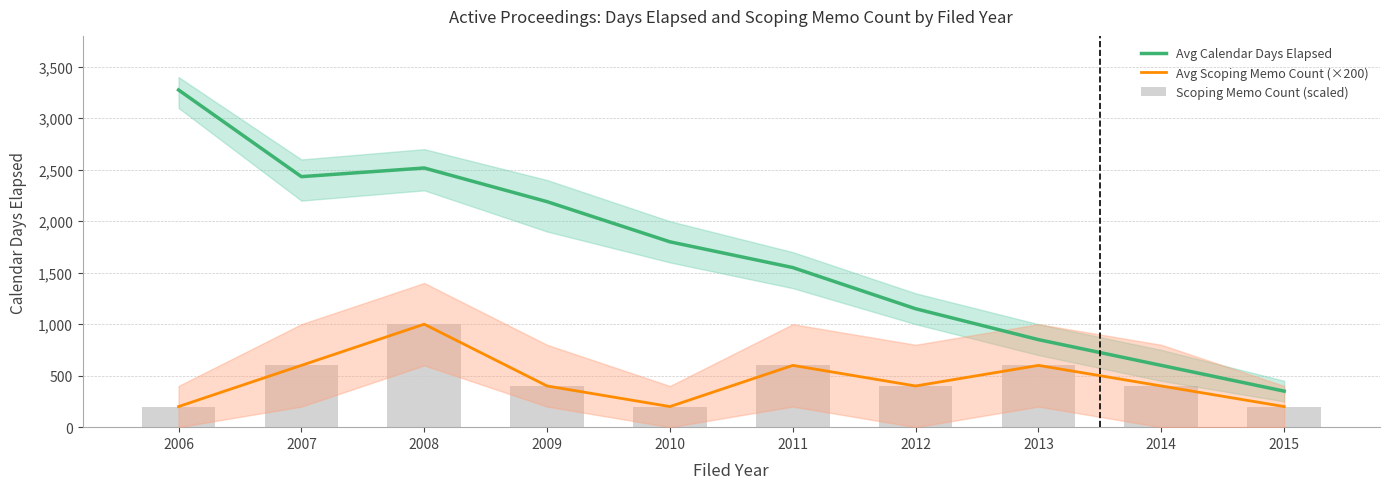

What is the sum of all Avg Scoping Memo Count (×200) values?

4600